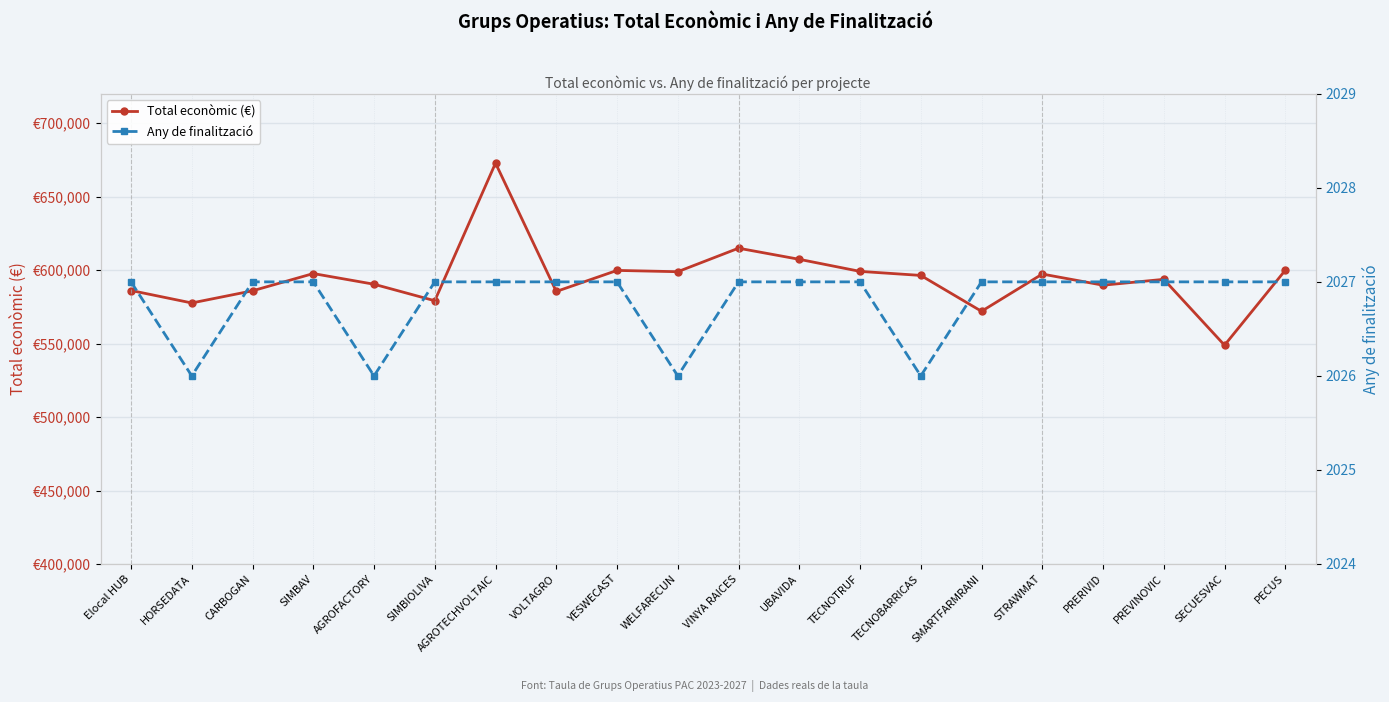

What position from the right is YESWECAST?

12